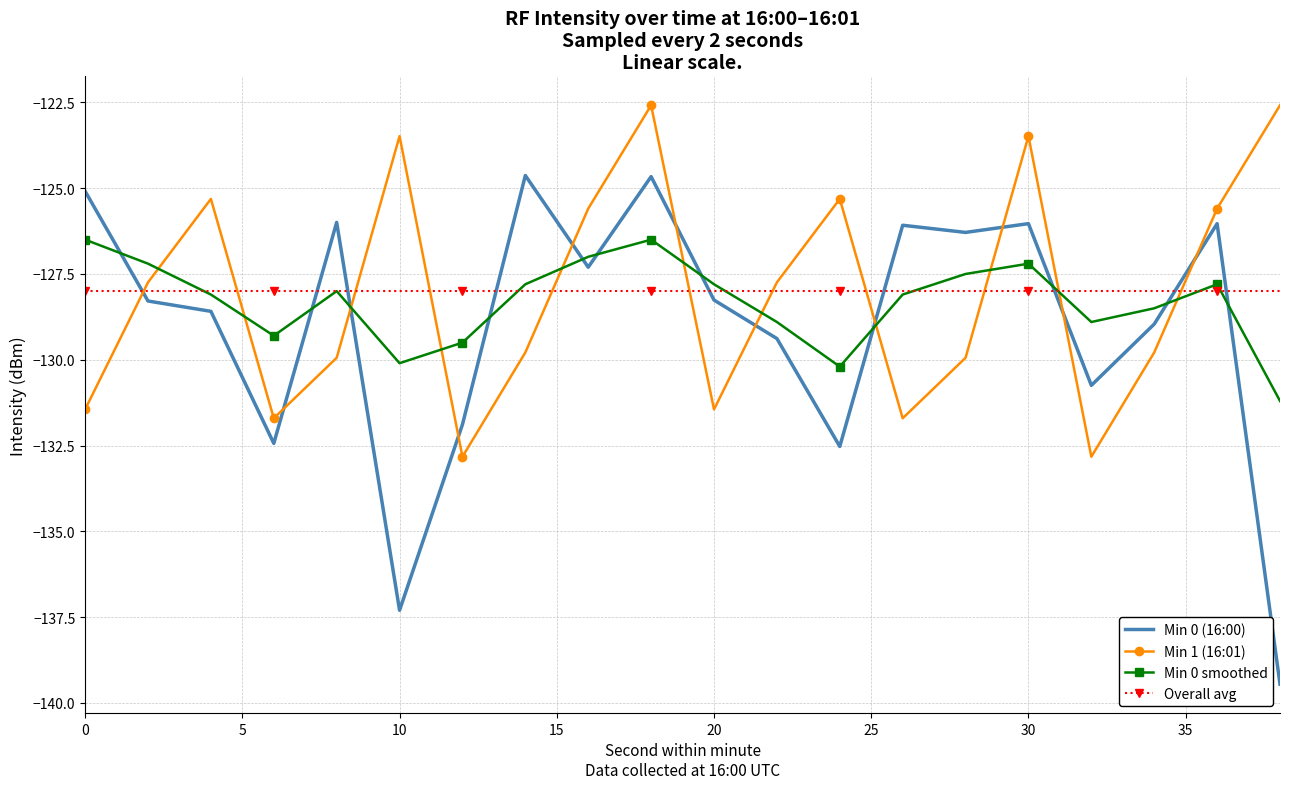

What is the minimum value for Overall avg?

-128.0